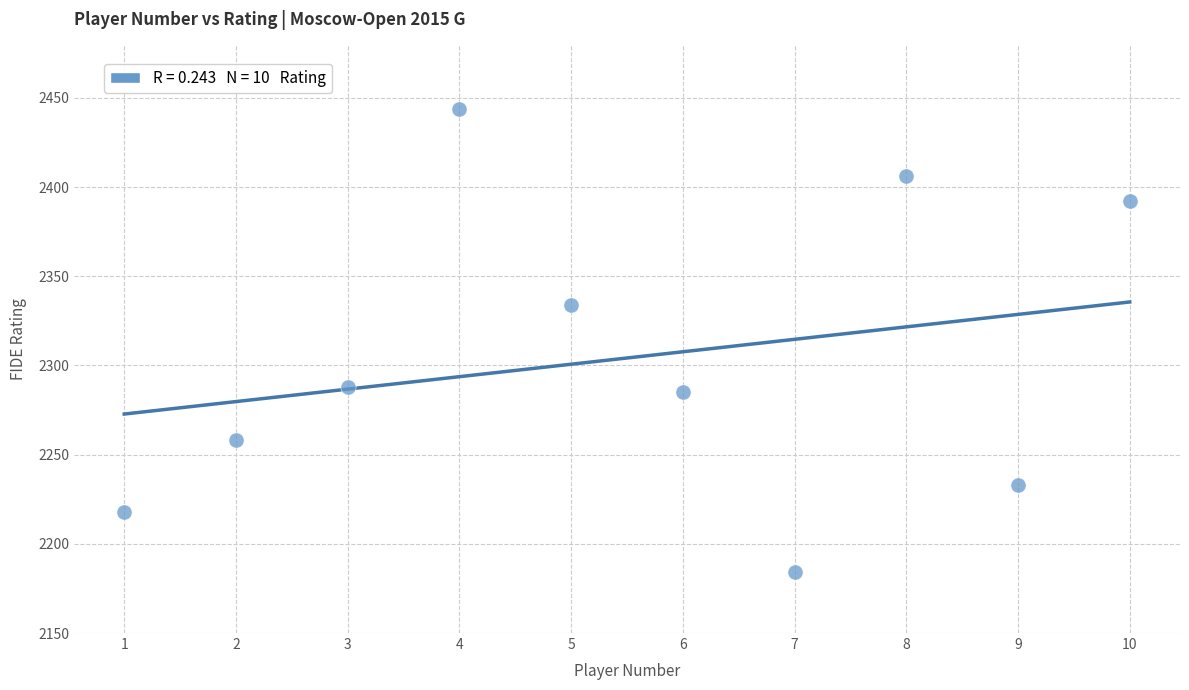

What is the range of Y values (max minus min)?

260